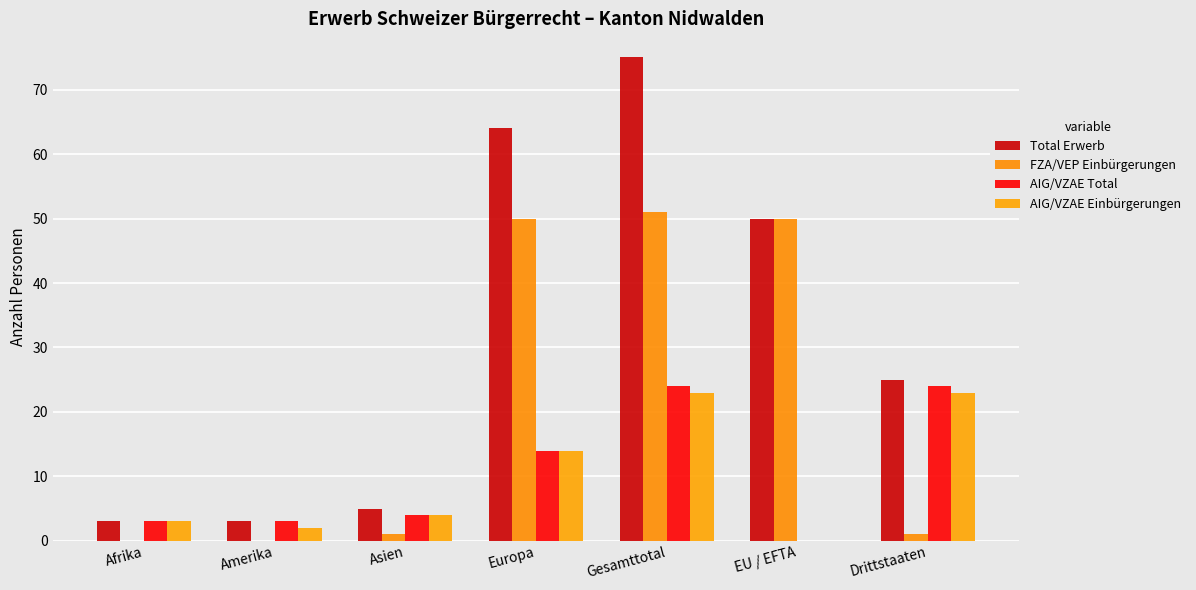

Which series changed the most between Europa and Drittstaaten?

FZA/VEP Einbürgerungen